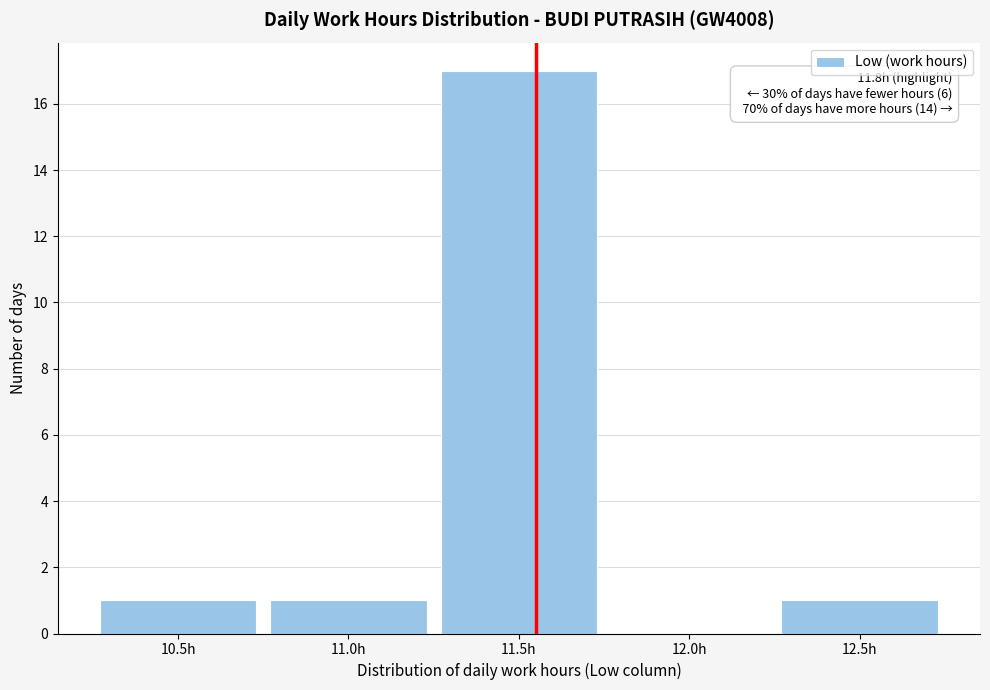

Reading left to right, list all the values displayed in this chart.

10.5h=1	11.0h=1	11.5h=17	12.0h=0	12.5h=1